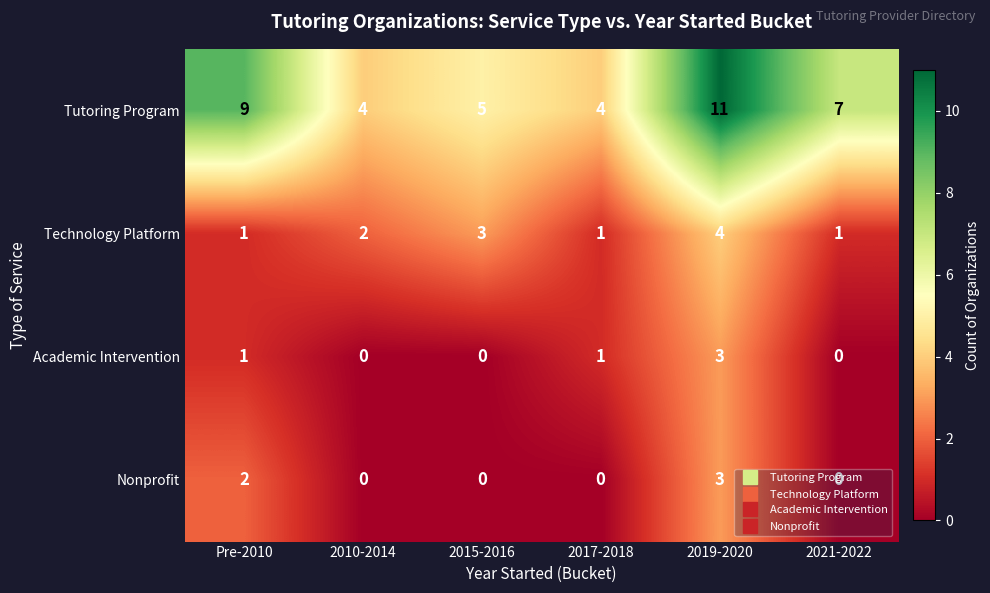

Is it true that Technology Platform equals 2 at 2010-2014?

True